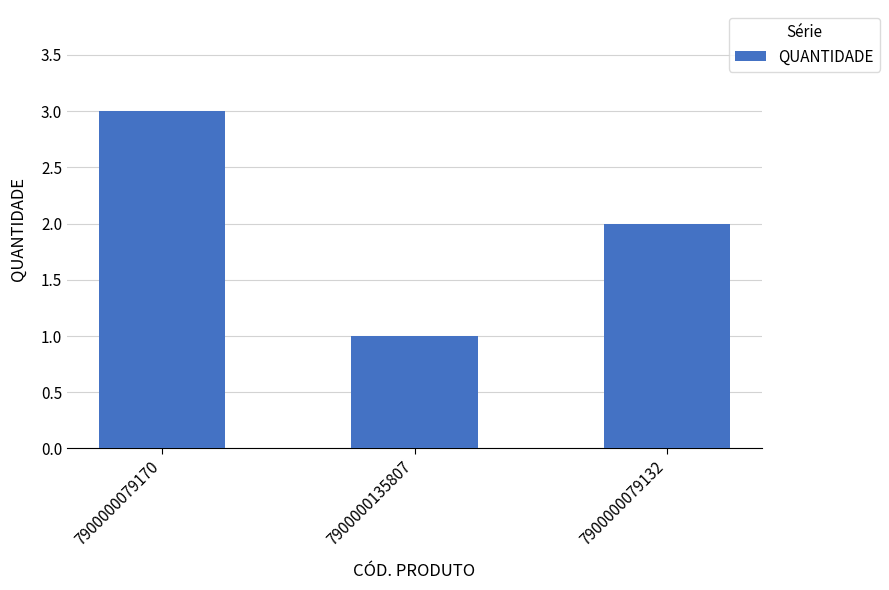

Reading left to right, transcribe all the data shown in this chart.

3	1	2